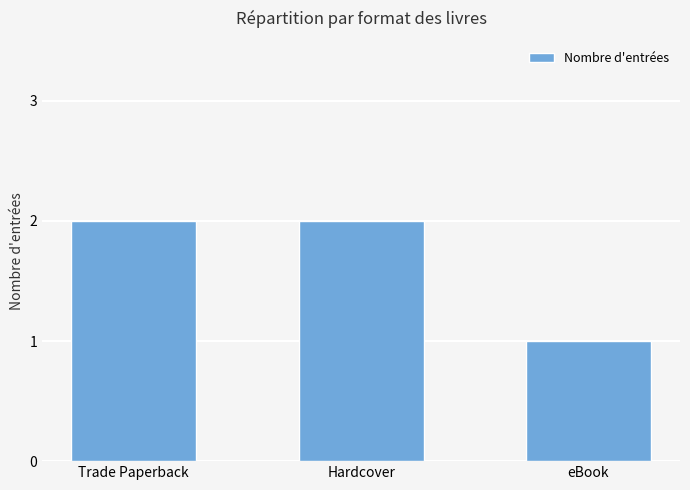

What is the sum of the values at eBook and Hardcover?

3